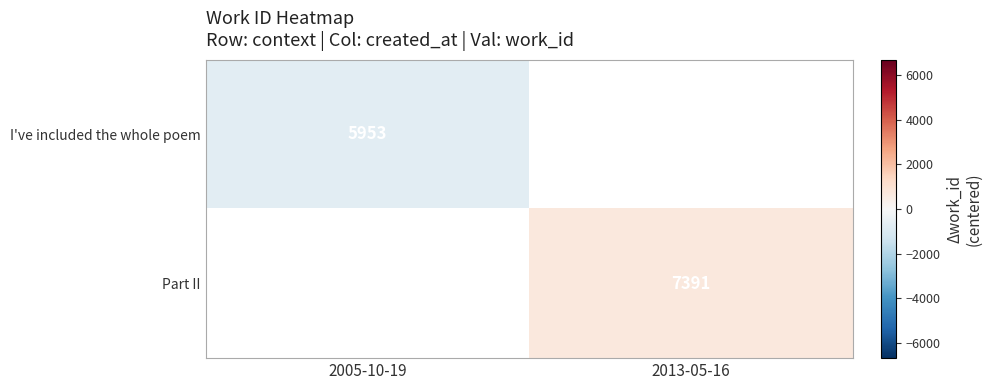

Is it true that I've included the whole poem equals 5953 at 2005-10-19?

True